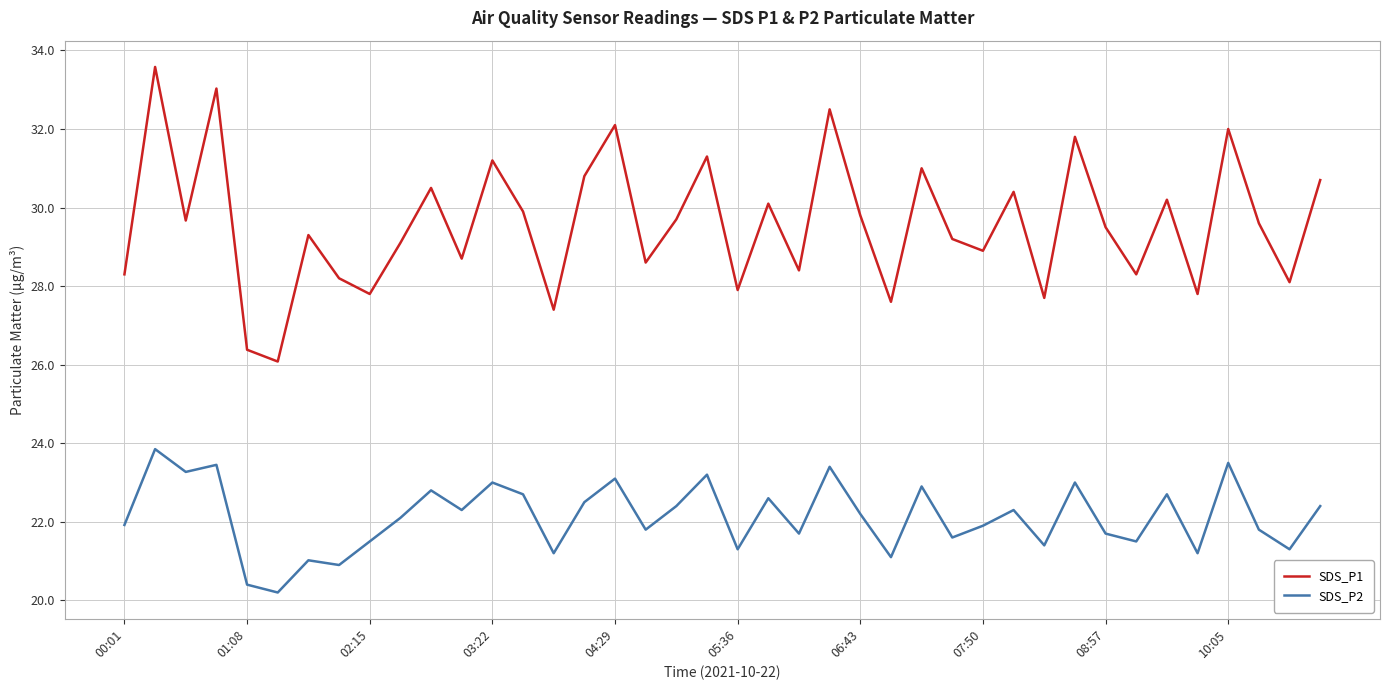

What is the minimum value shown in the chart?

20.2